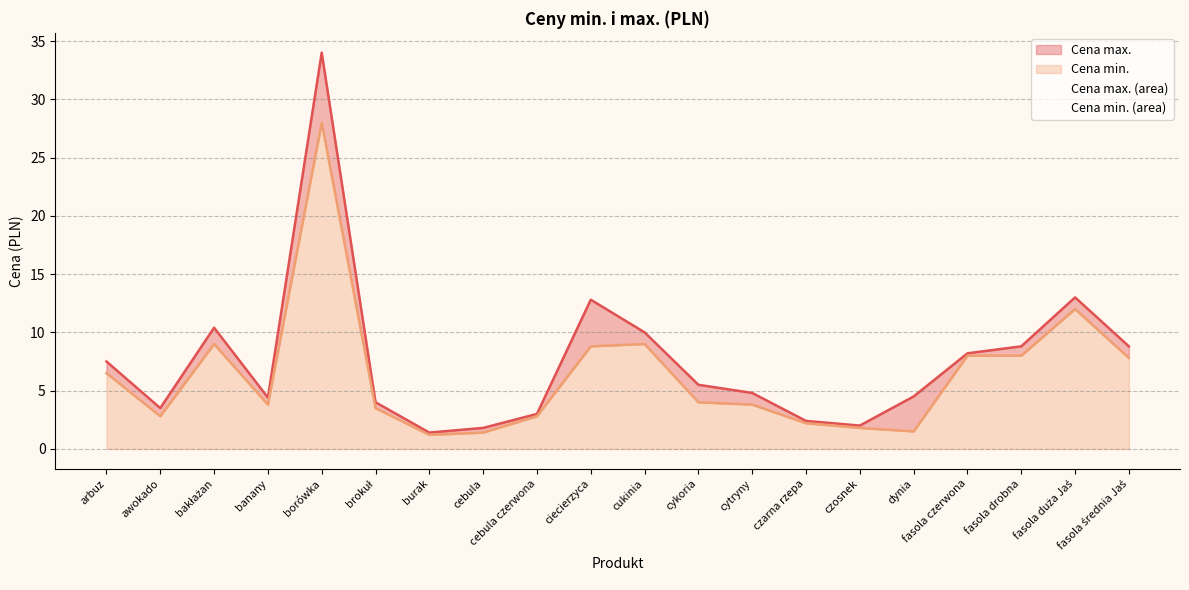

Is it true that Cena max. equals 4.9 at fasola czerwona?

False